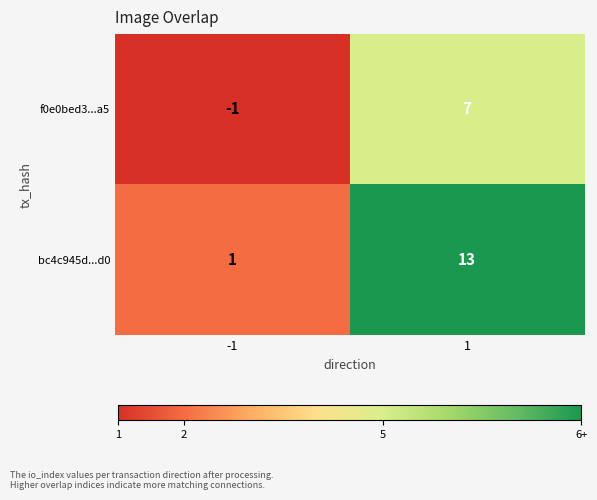

Between -1 and 1, which series saw the biggest shift?

bc4c945d...d0